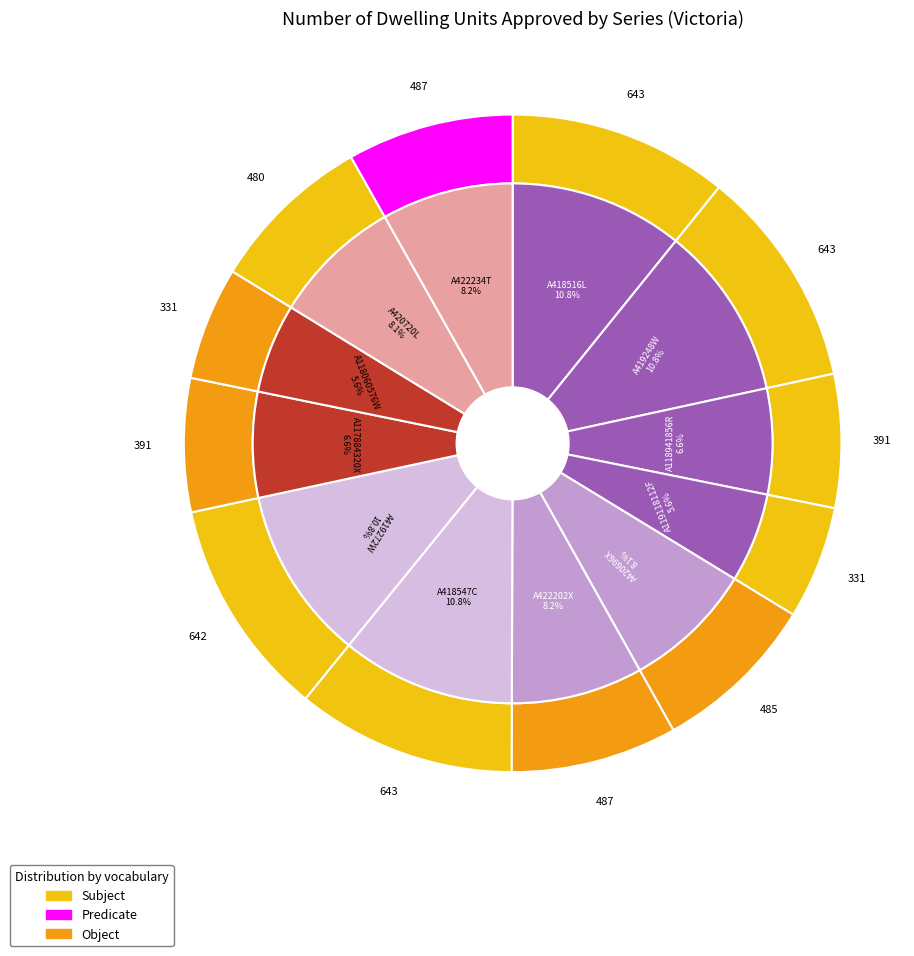

Is there a majority slice in this chart?

No